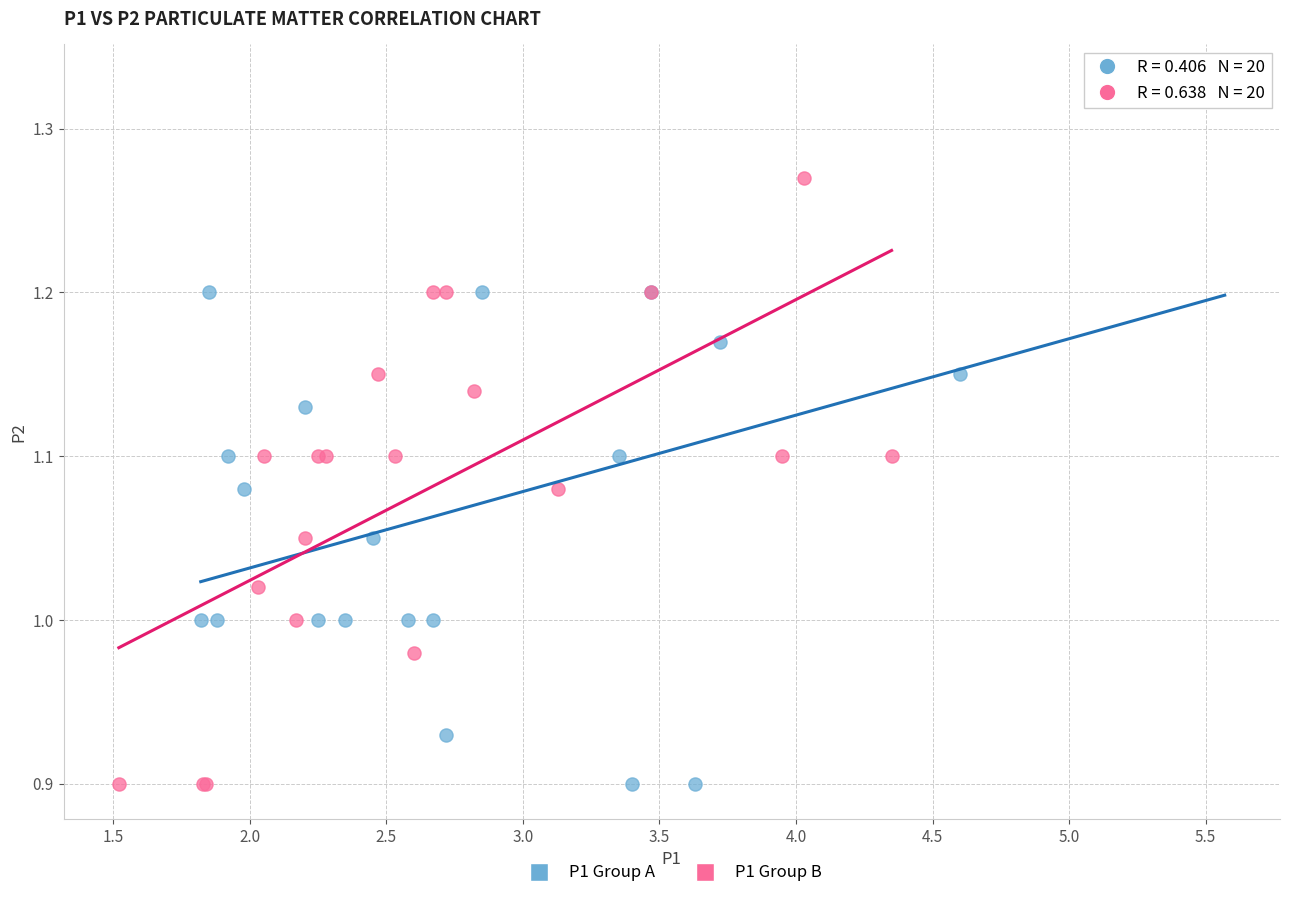

Which series contains the highest Y value?

P1 Group A